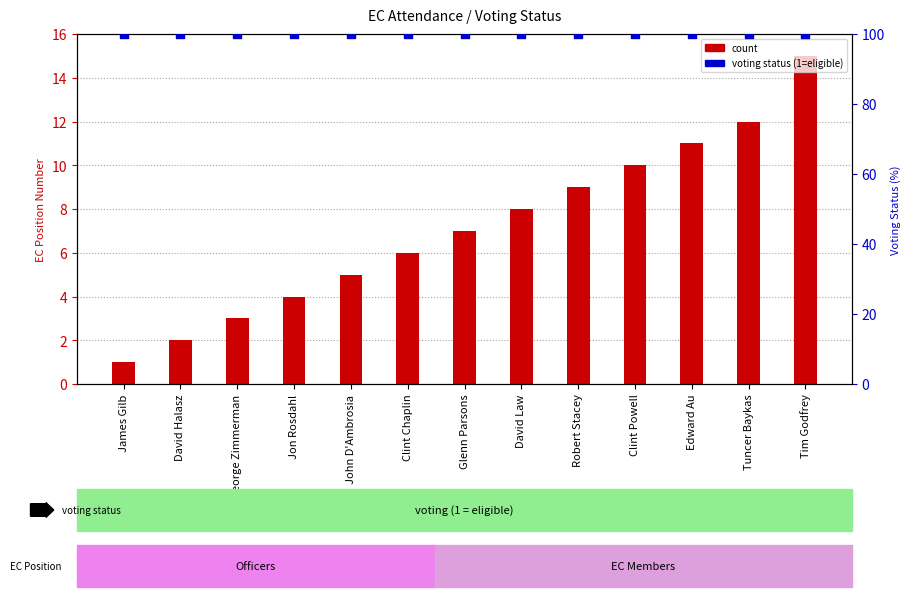

Which series has the largest total across all categories?

voting status (1=100%)